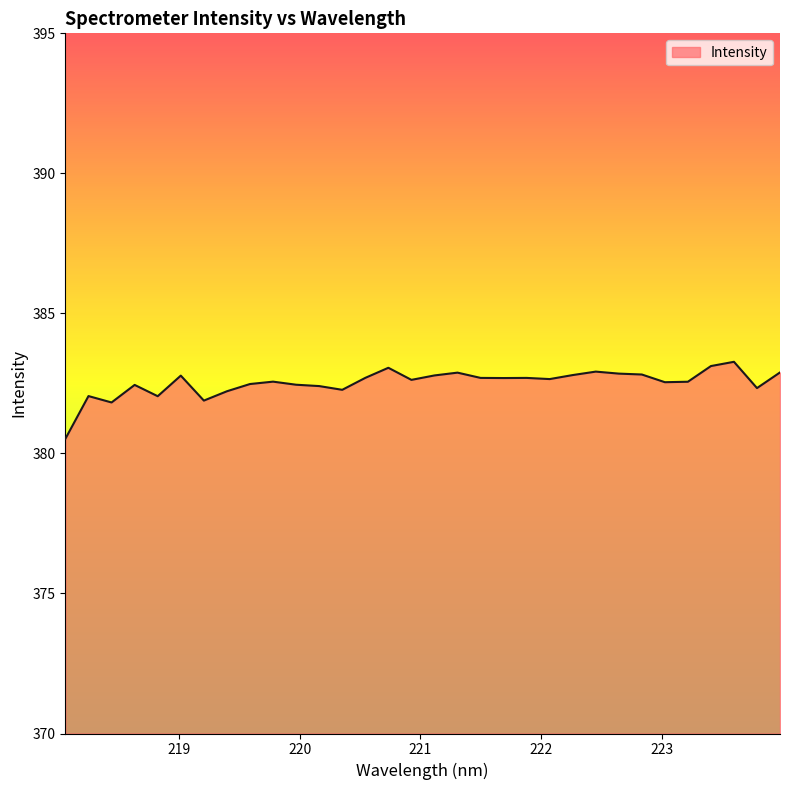

What is the minimum value shown in the chart?

380.5